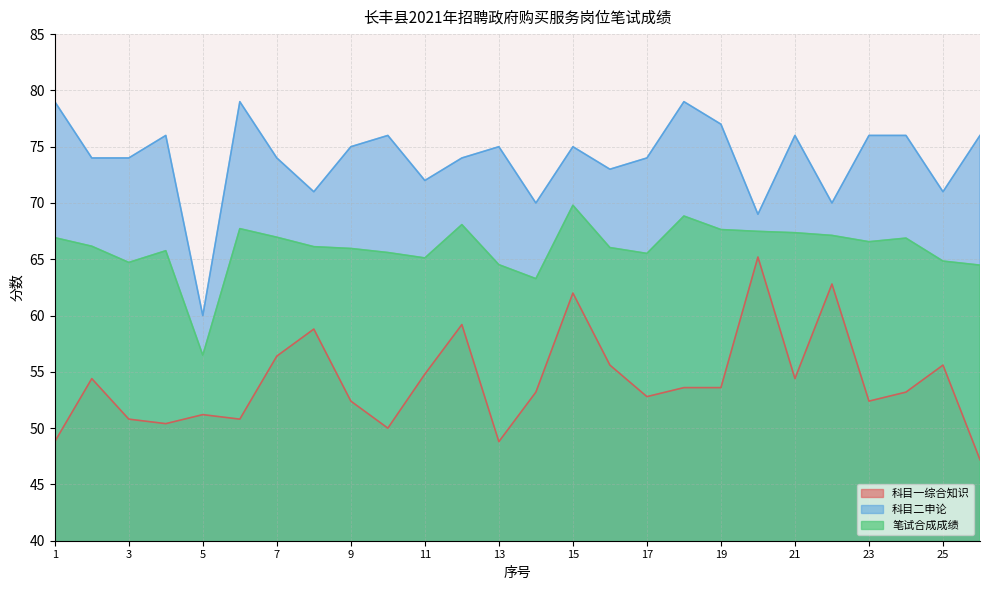

How many interior local peaks does the 科目一综合知识 series have?

8